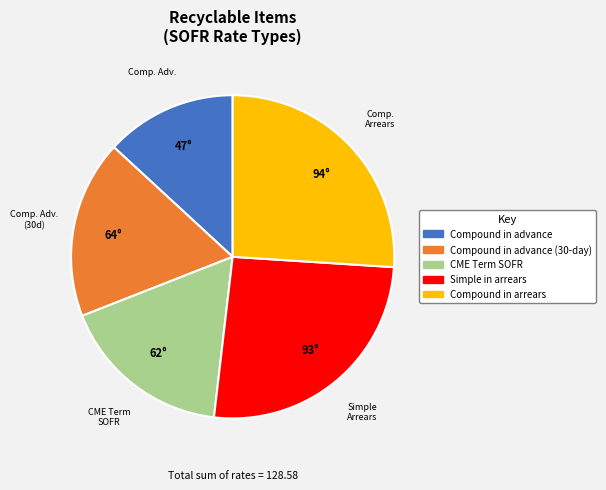

Does Compound in arrears account for over 50% of the chart?

No